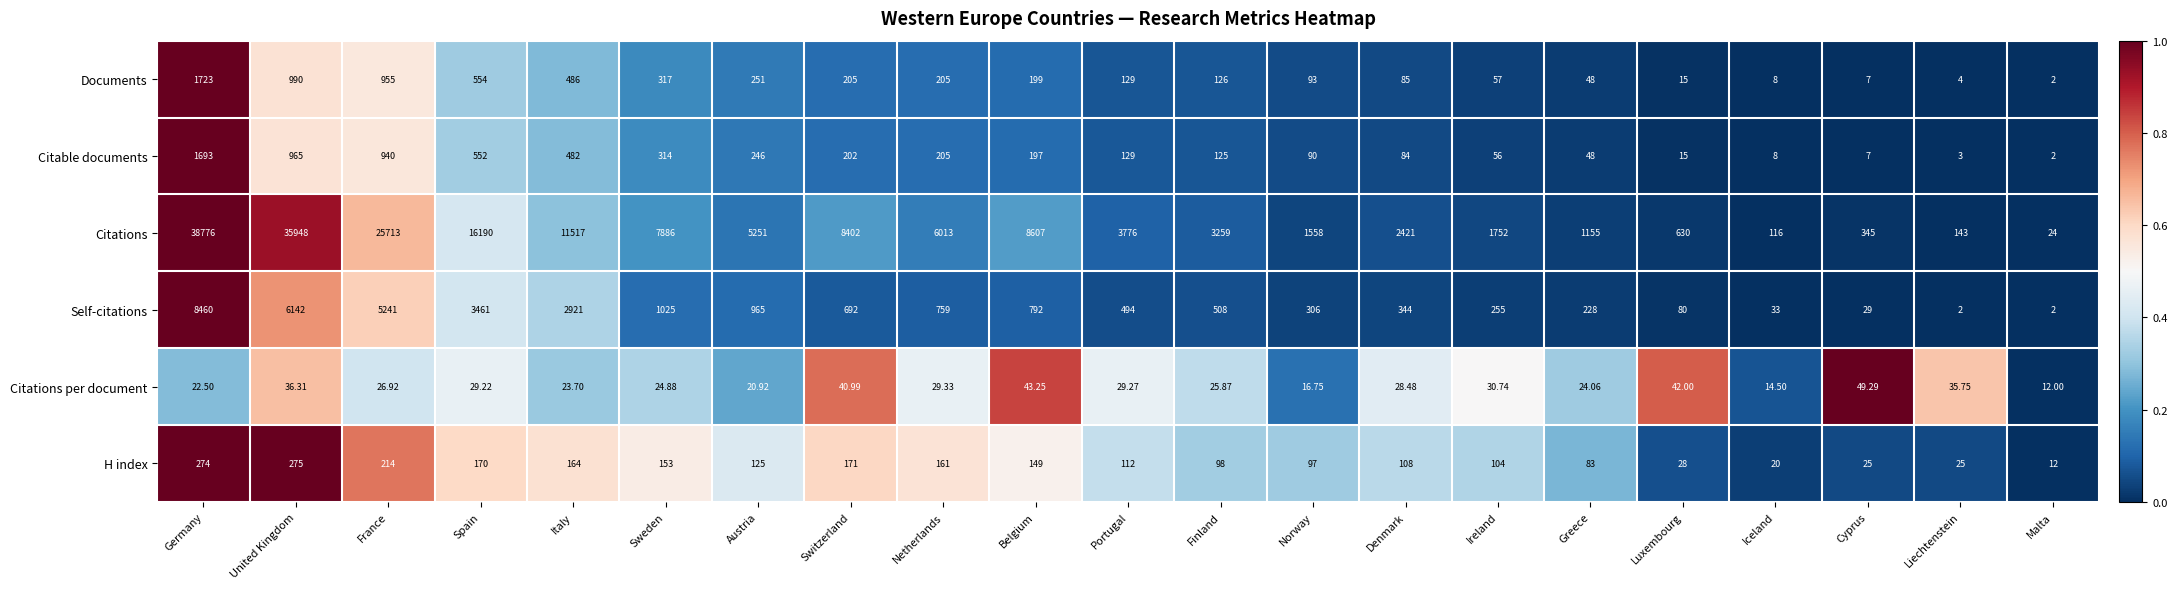

Between Spain and Cyprus, which series saw the biggest shift?

Citations